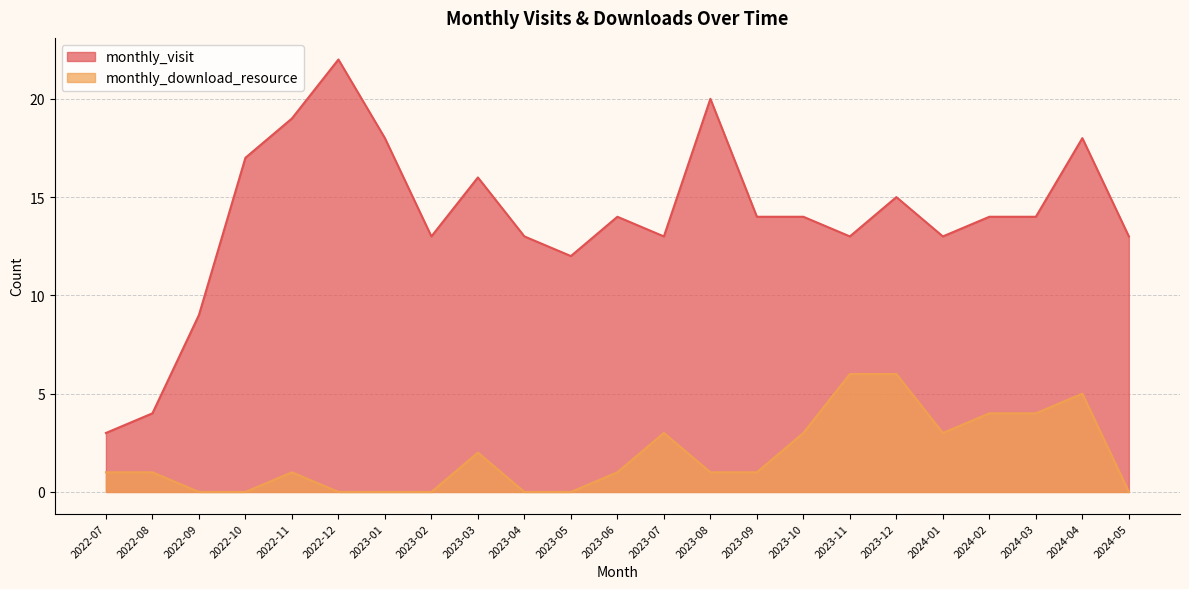

How many values in monthly_download_resource are above zero?

15